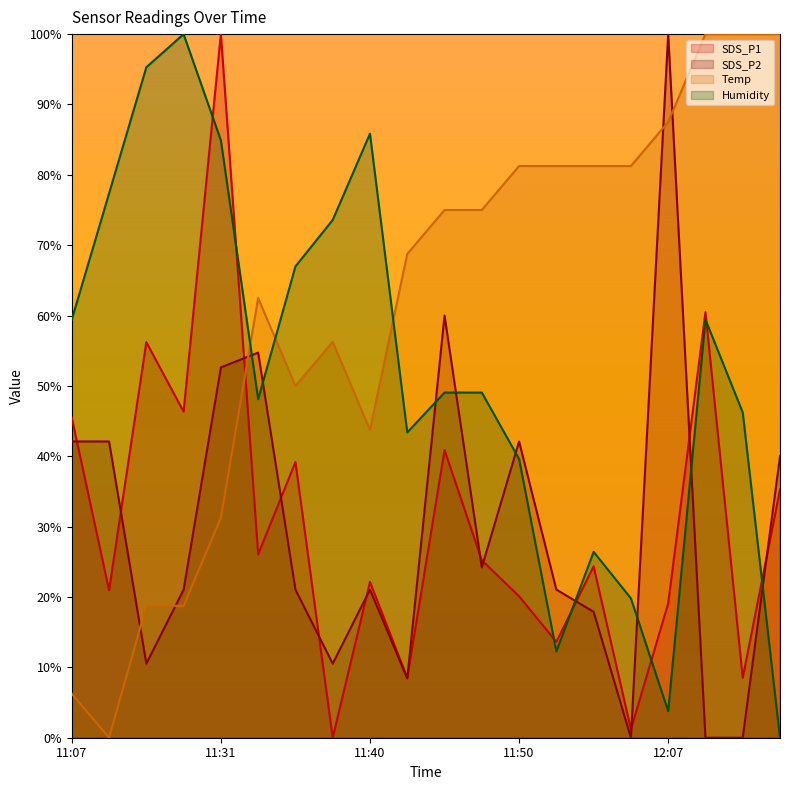

What is the sum of the SDS_P2 values at 11:45 and 12:09?

60.0